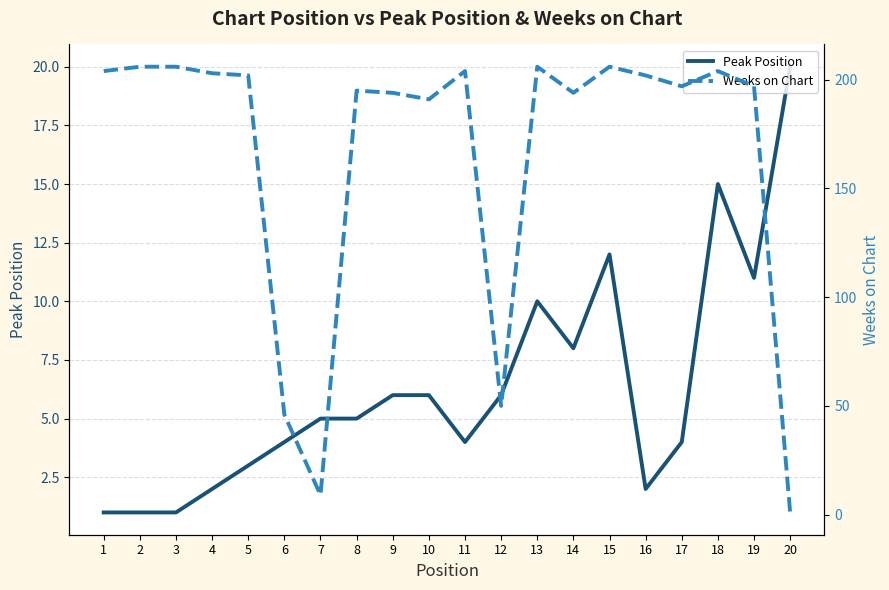

What is the total value across all series at 14?

202